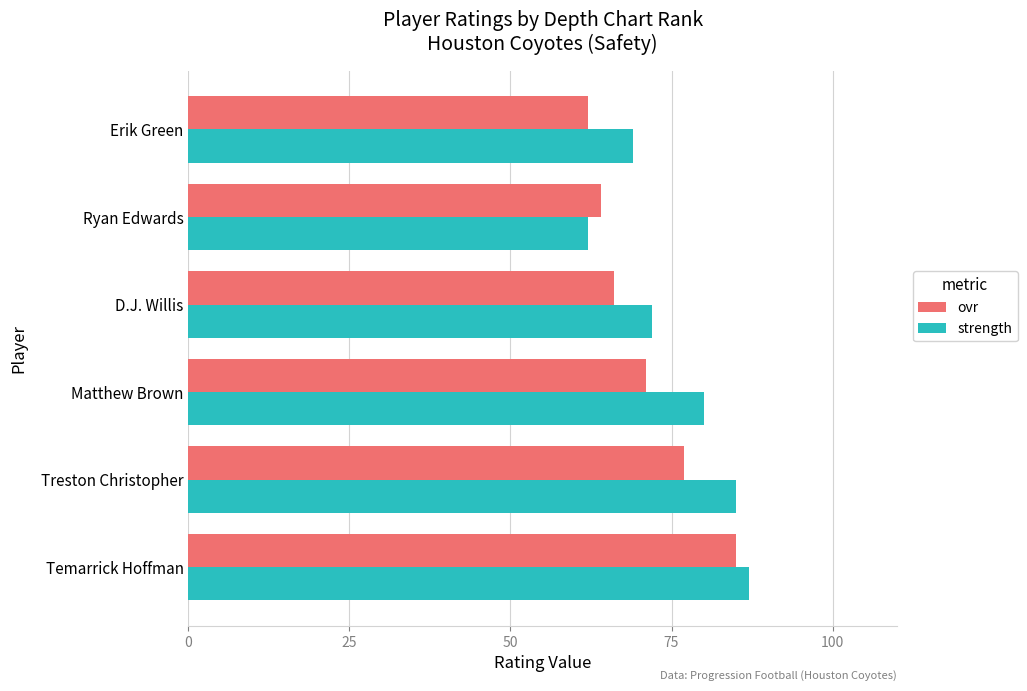

What is the difference between the maximum and minimum values in the ovr series?

23